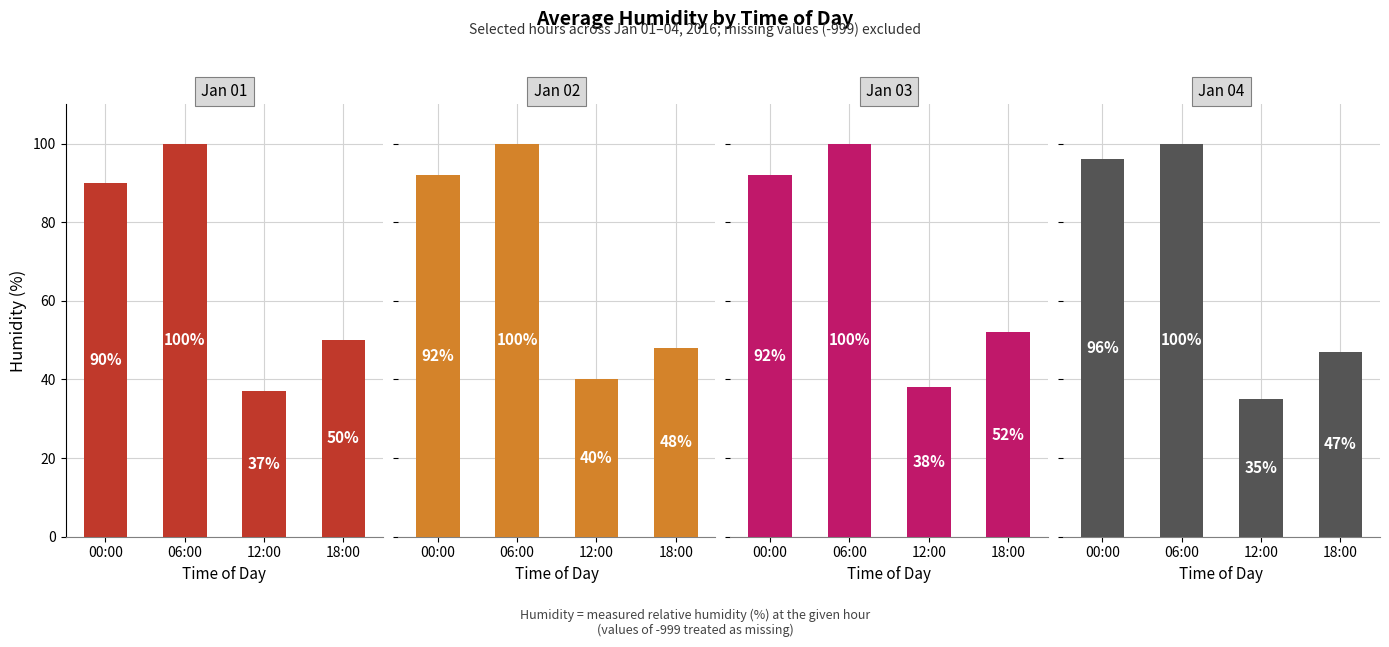

Read the Jan 04 value at 18:00.

47